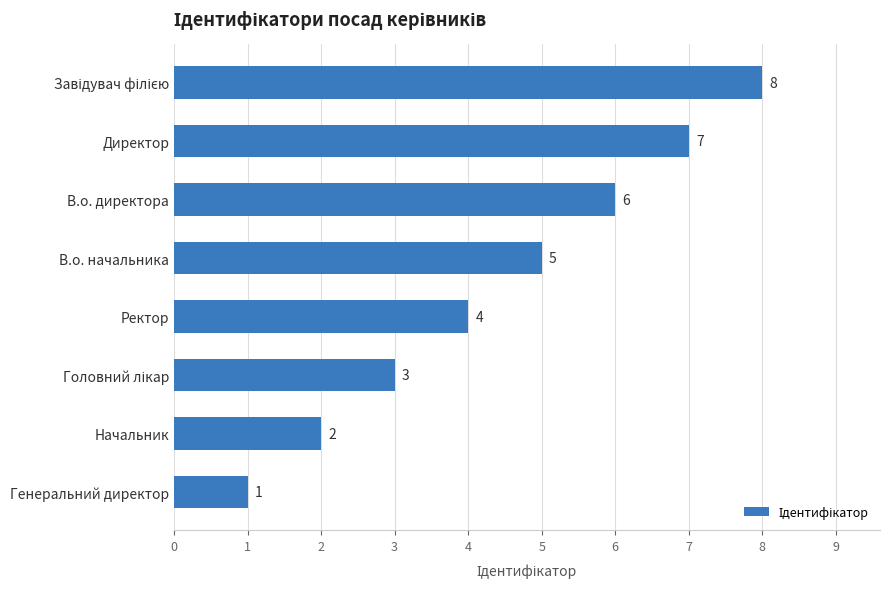

What is the maximum value shown in the chart?

8